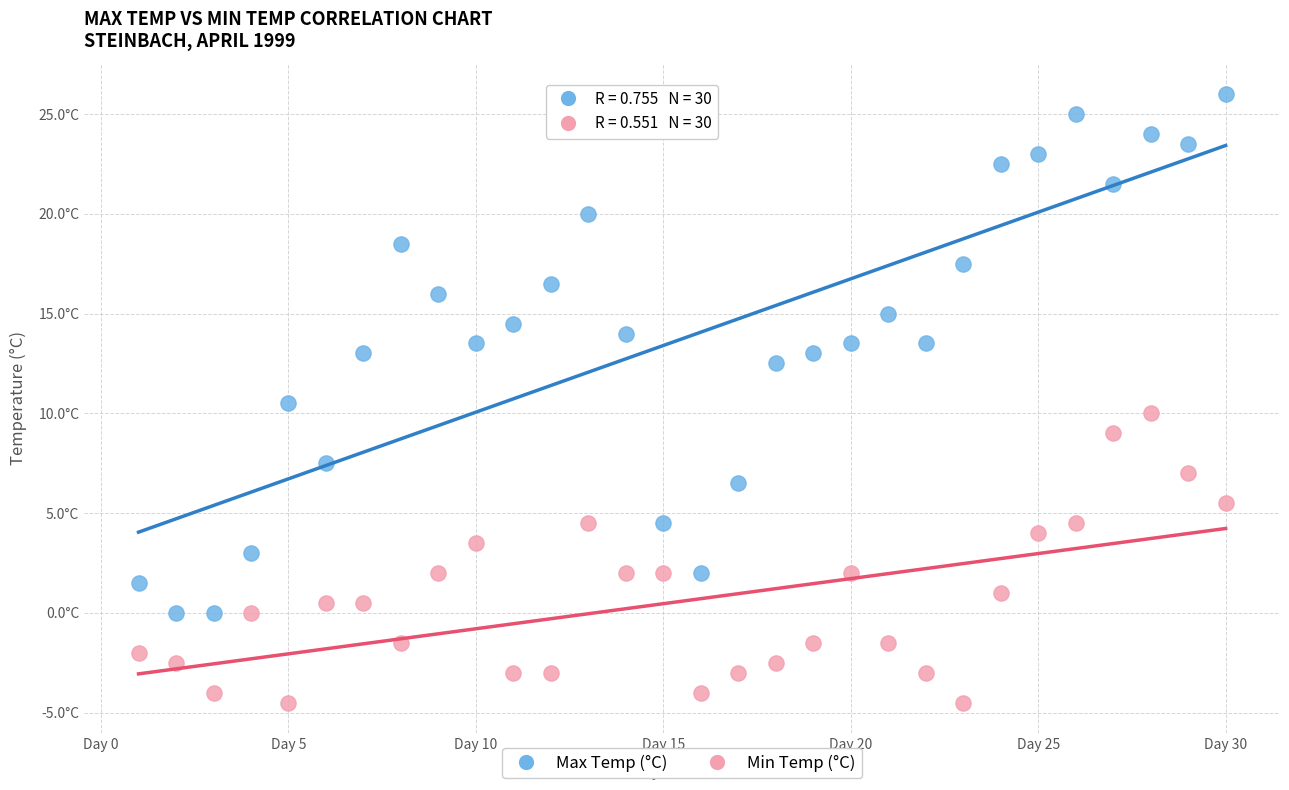

Which series contains the lowest Y value?

Min Temp (°C)